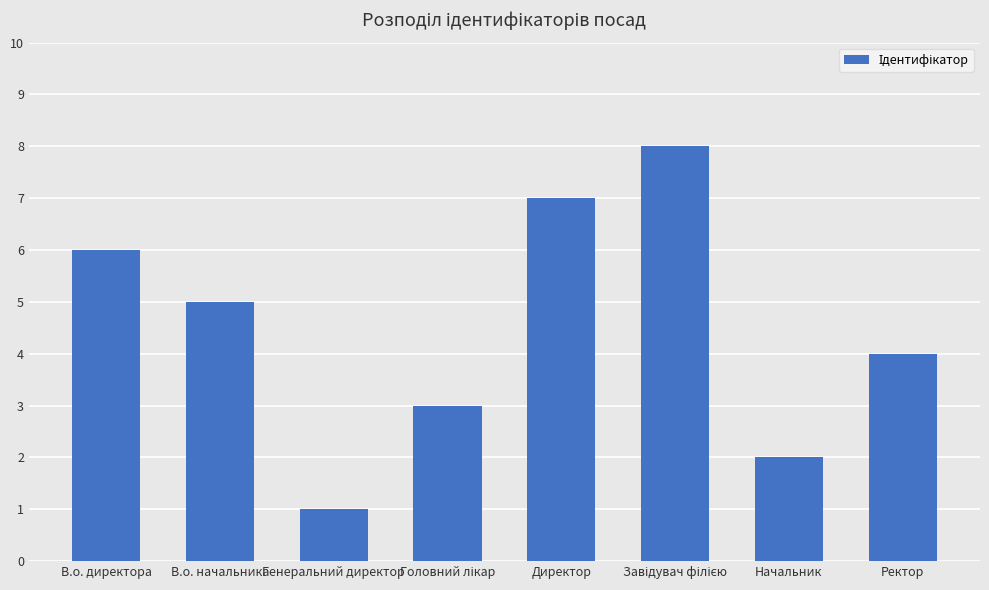

What is the difference between the maximum and minimum values?

7